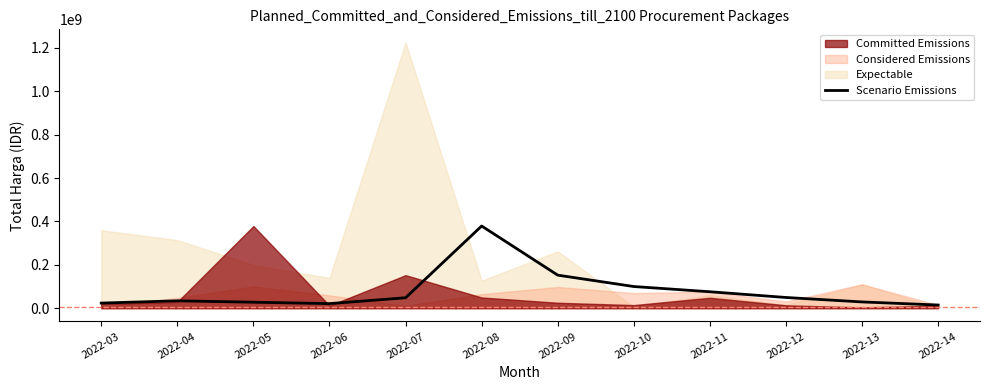

Reading left to right, extract all data points from this chart.

23680800	34132505	27720000	21231000	48140000	379075000	152477000	100000000	75920000	49478000	29000000	14750000